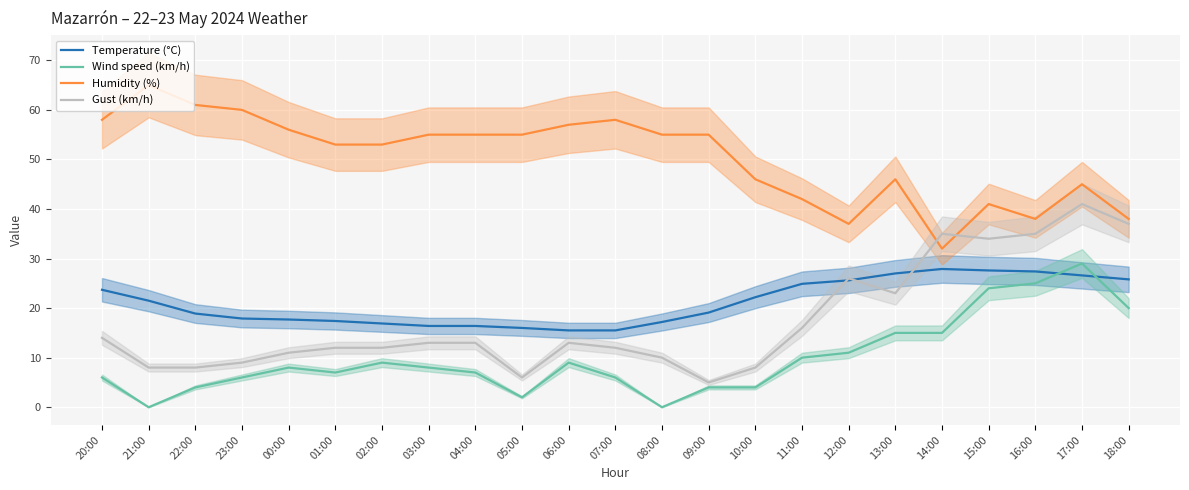

Reading left to right, transcribe all the data shown in this chart.

Temperature (°C): 20:00=23.7	21:00=21.5	22:00=18.9	23:00=17.9	00:00=17.7	01:00=17.4	02:00=16.9	03:00=16.4	04:00=16.4	05:00=16.0	06:00=15.5	07:00=15.5	08:00=17.2	09:00=19.1	10:00=22.2	11:00=24.9	12:00=25.6	13:00=27.0	14:00=27.9	15:00=27.6	16:00=27.4	17:00=26.6	18:00=25.8
Wind speed (km/h): 20:00=6.0	21:00=0.0	22:00=4.0	23:00=6.0	00:00=8.0	01:00=7.0	02:00=9.0	03:00=8.0	04:00=7.0	05:00=2.0	06:00=9.0	07:00=6.0	08:00=0.0	09:00=4.0	10:00=4.0	11:00=10.0	12:00=11.0	13:00=15.0	14:00=15.0	15:00=24.0	16:00=25.0	17:00=29.0	18:00=20.0
Humidity (%): 20:00=58.0	21:00=65.0	22:00=61.0	23:00=60.0	00:00=56.0	01:00=53.0	02:00=53.0	03:00=55.0	04:00=55.0	05:00=55.0	06:00=57.0	07:00=58.0	08:00=55.0	09:00=55.0	10:00=46.0	11:00=42.0	12:00=37.0	13:00=46.0	14:00=32.0	15:00=41.0	16:00=38.0	17:00=45.0	18:00=38.0
Gust (km/h): 20:00=14.0	21:00=8.0	22:00=8.0	23:00=9.0	00:00=11.0	01:00=12.0	02:00=12.0	03:00=13.0	04:00=13.0	05:00=6.0	06:00=13.0	07:00=12.0	08:00=10.0	09:00=5.0	10:00=8.0	11:00=16.0	12:00=26.0	13:00=23.0	14:00=35.0	15:00=34.0	16:00=35.0	17:00=41.0	18:00=37.0